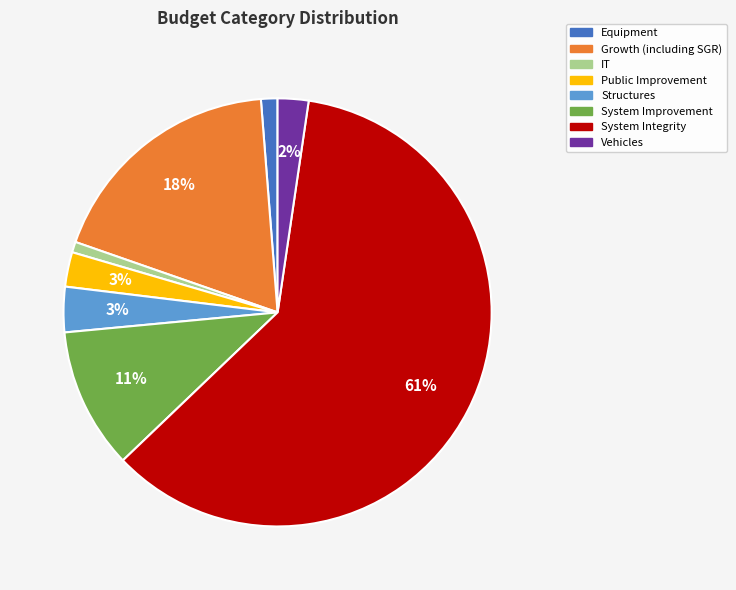

Which slice is the largest?

System Integrity